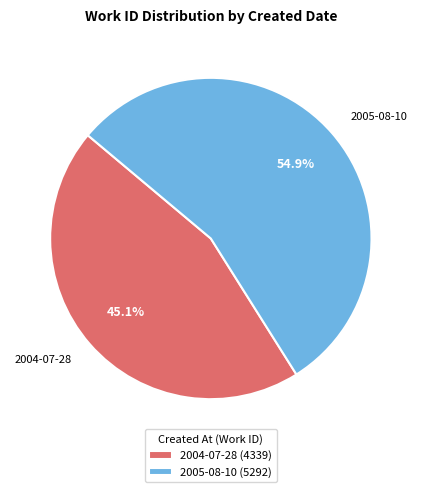

What percentage is the 2004-07-28 slice, to the nearest percent?

45%